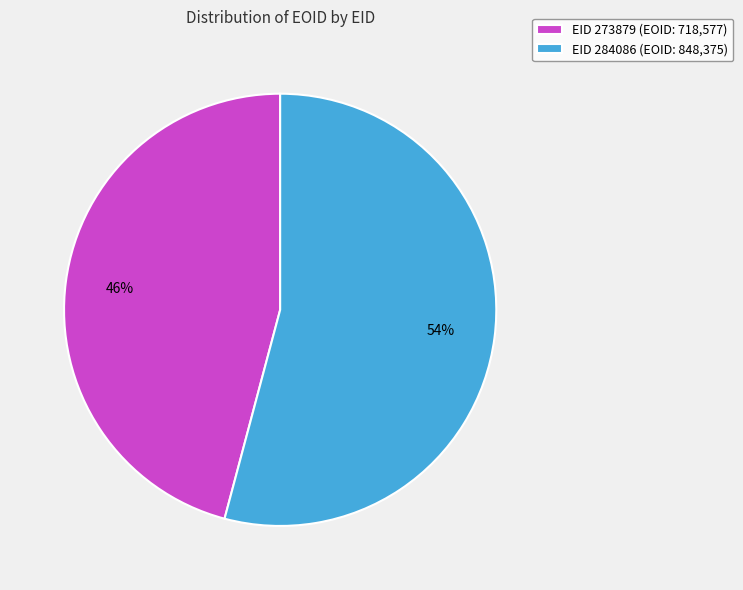

Is there a majority slice in this chart?

Yes